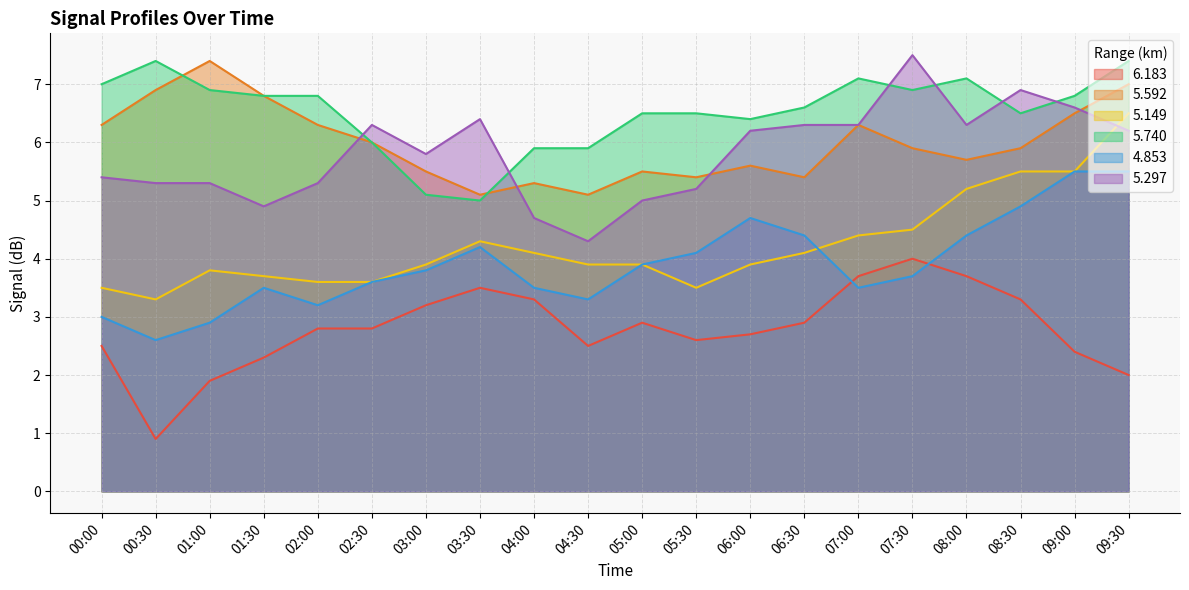

What is the difference between the second highest and second lowest values in the 5.592 series?

1.9